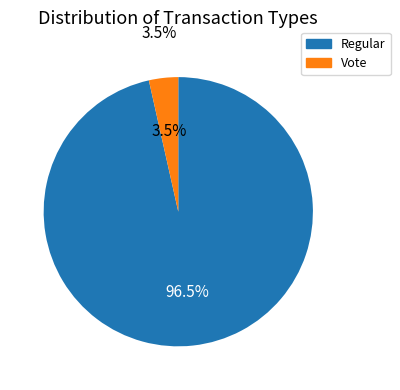

What percentage do Vote and Regular together represent?

100.0%